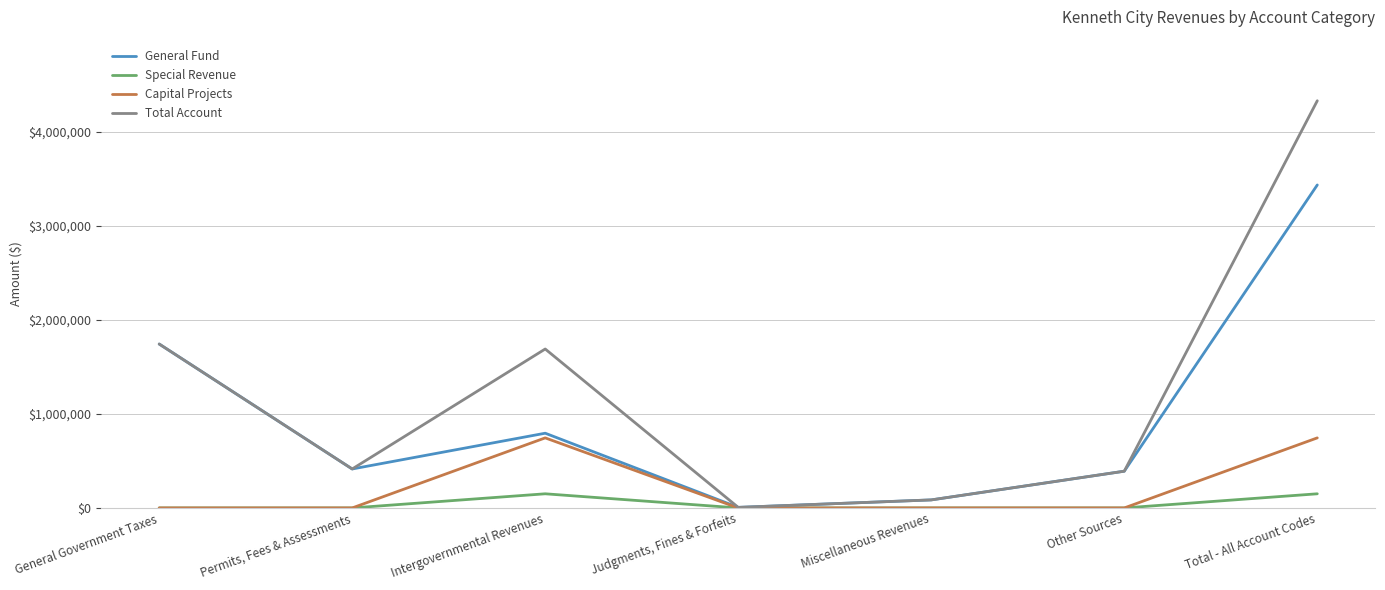

What value does the Total Account series have at Permits, Fees & Assessments?

414108